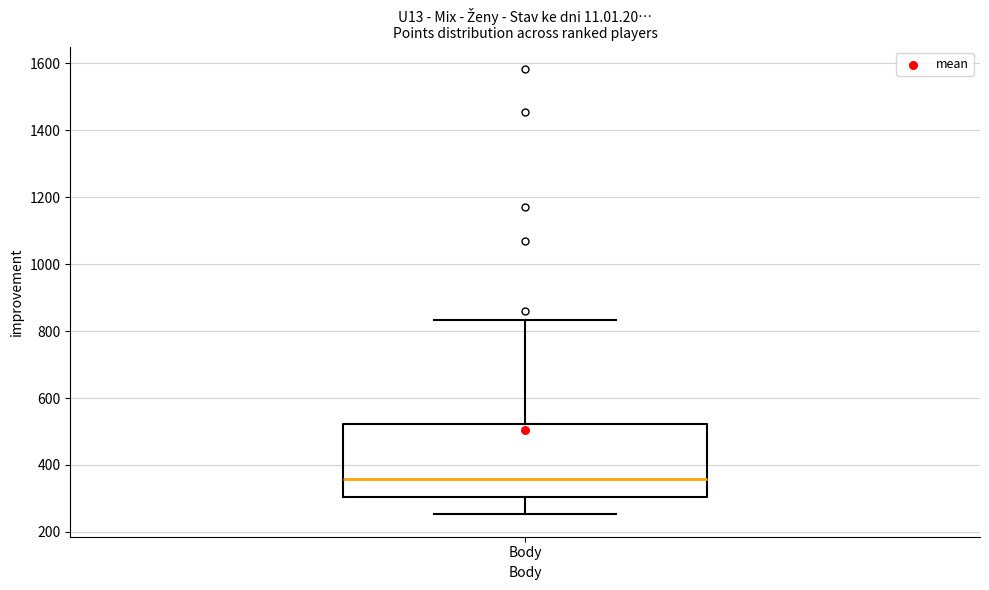

Where is the upper edge of the box for Body on the y-axis? The values are not printed on the chart, so give them approximately, as read against the axis.

520